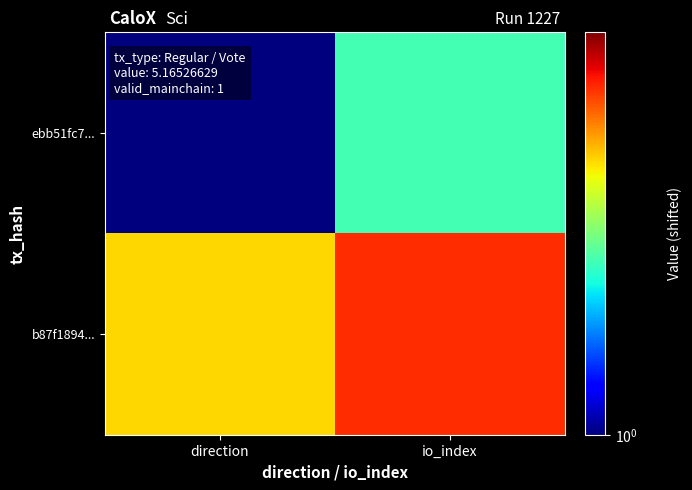

Reading right to left, list all the values displayed in this chart.

ebb51fc7...: io_index=2	direction=1
b87f1894...: io_index=4	direction=3